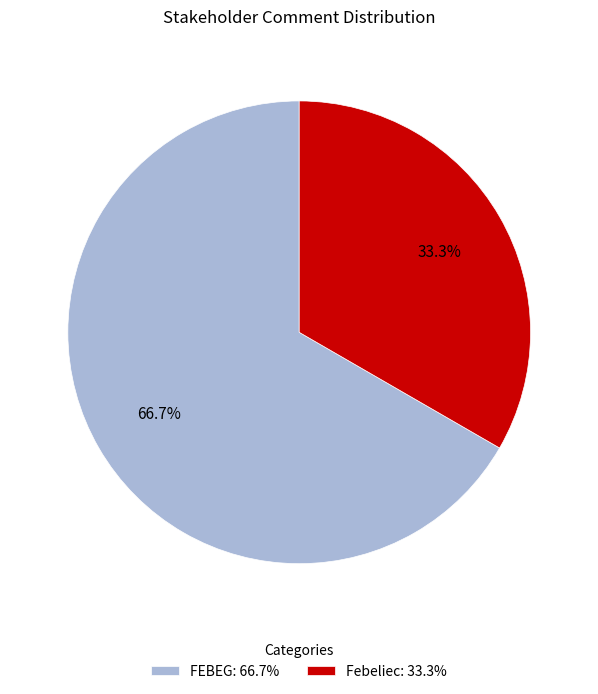

To the nearest percent, what is the average slice percentage?

50%